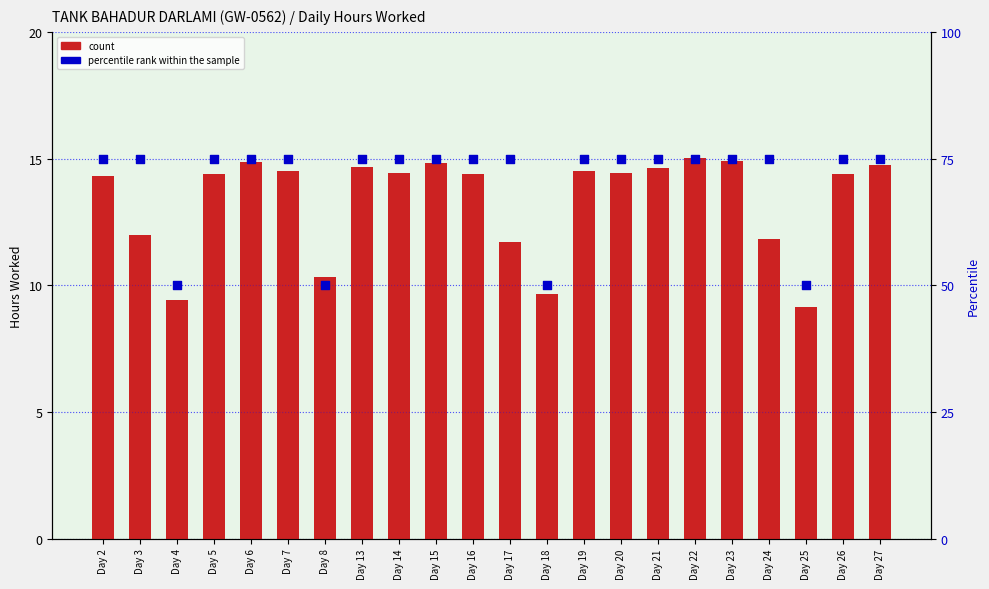

What are all the series names shown in the legend?

count, percentile rank within the sample